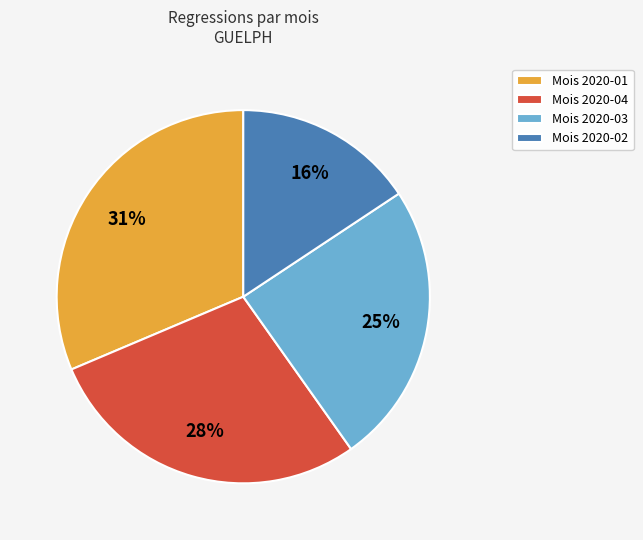

To the nearest percent, what is the average slice percentage?

25%